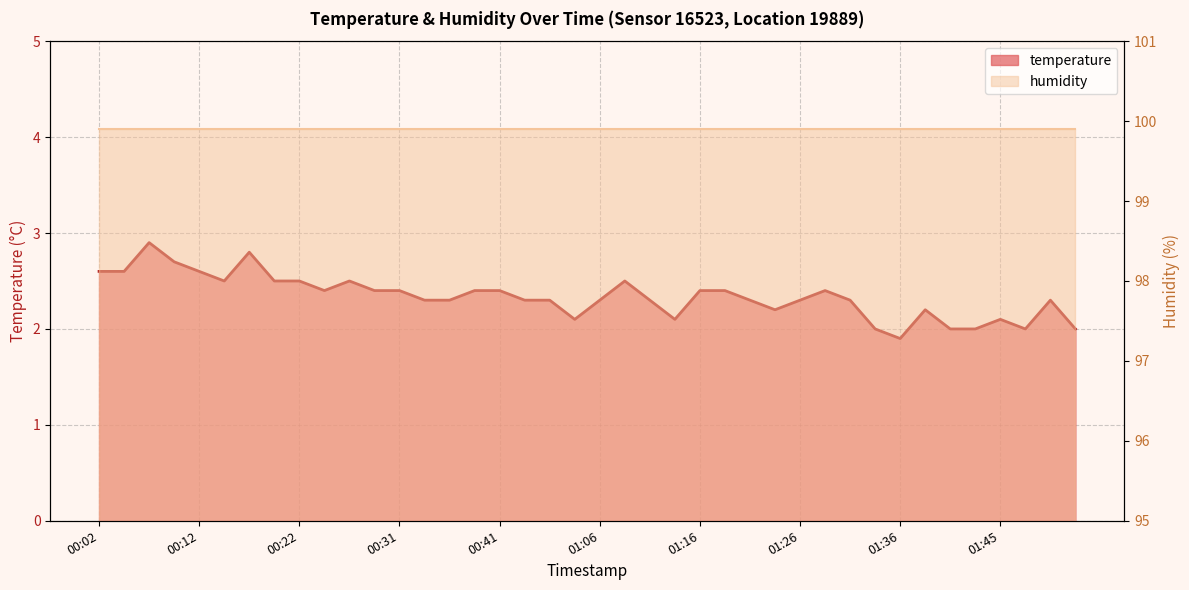

What is the value of the 13th point from the left?

2.4